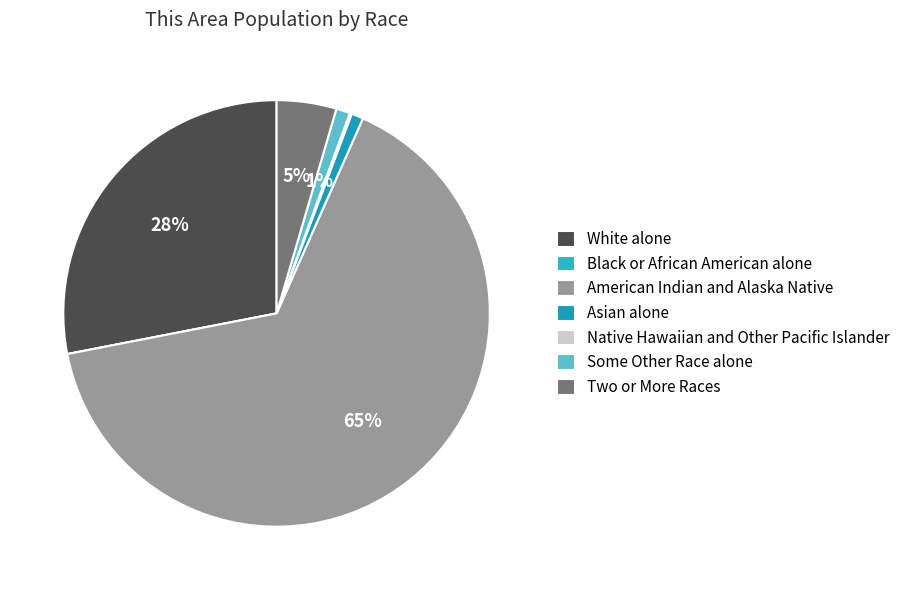

Does any single category account for the majority?

Yes